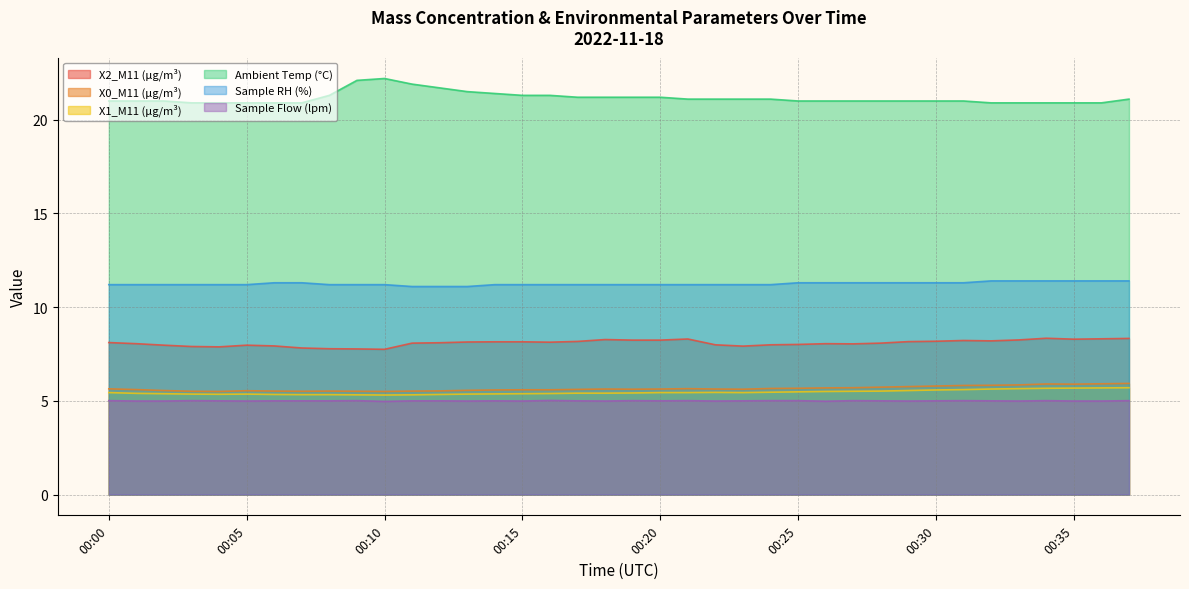

At which category does the chart reach its peak across all series?

00:10